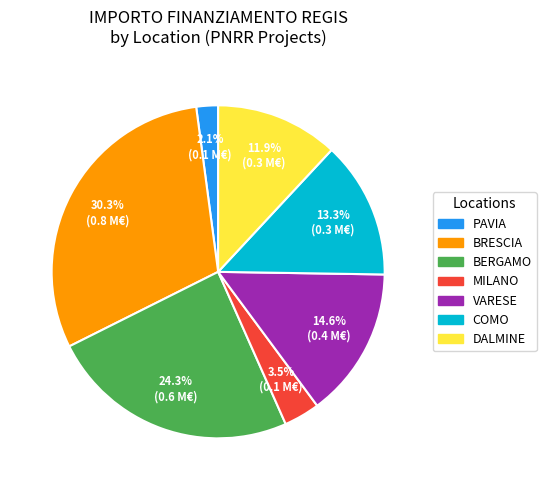

To the nearest percent, what is the average slice percentage?

14%